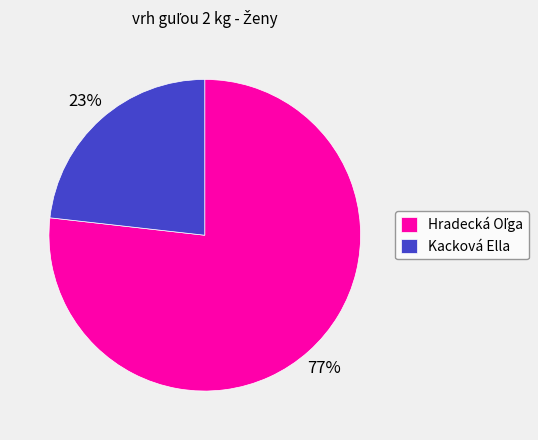

To the nearest percent, what is the difference between the largest and smallest slice percentages?

54%